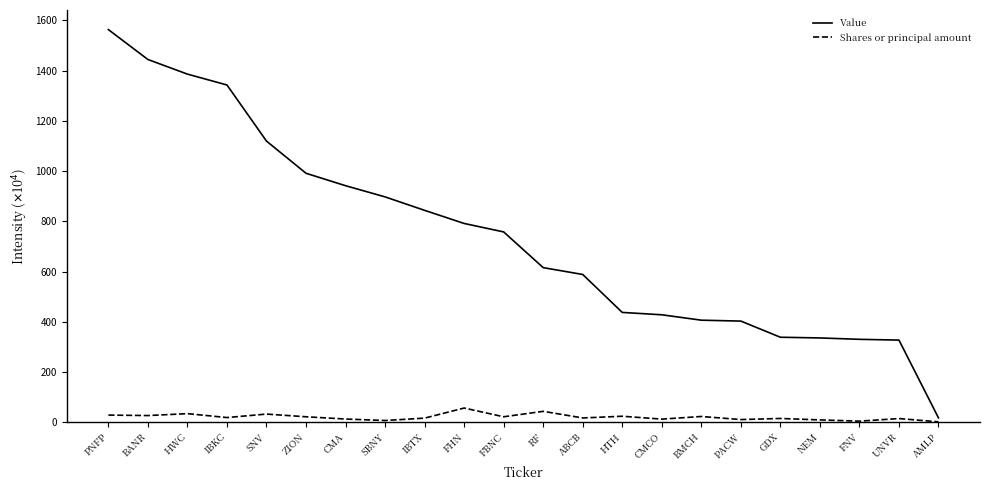

Which series has the widest spread of values?

Value